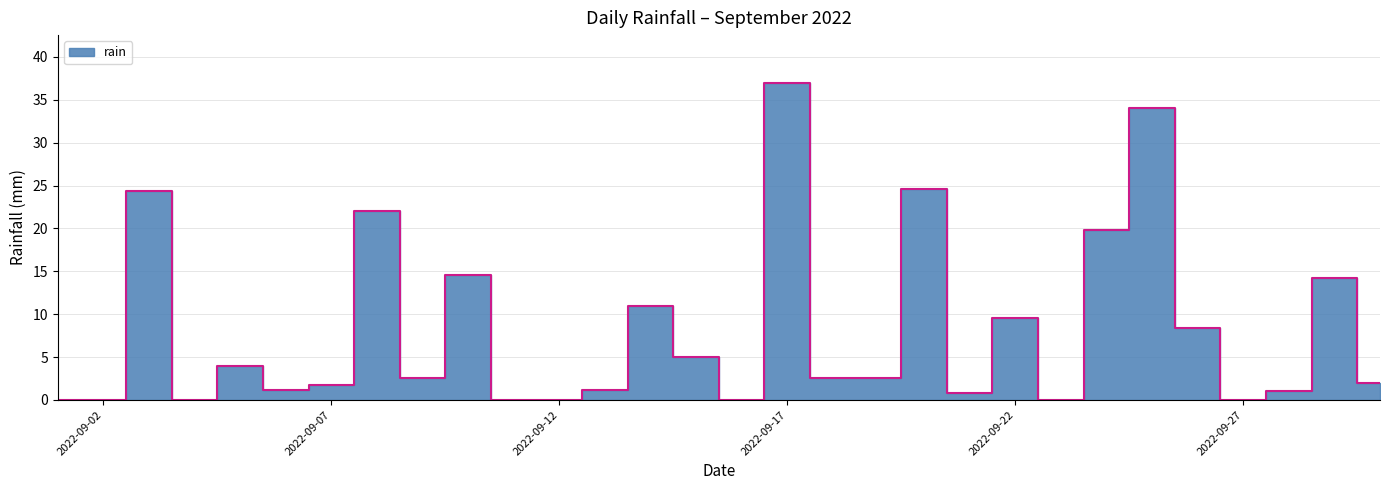

What is the average value?

8.1